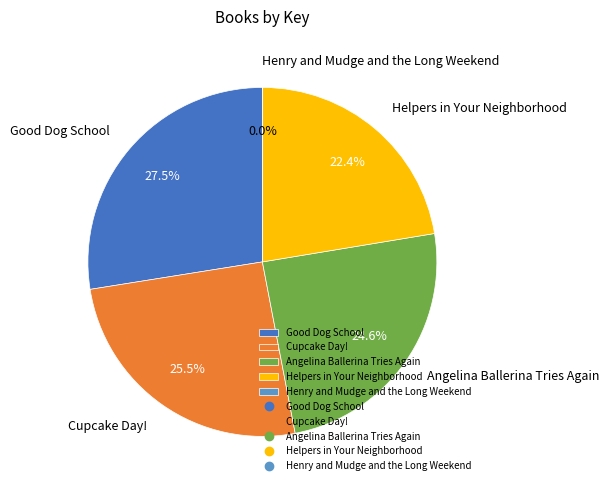

Which category has the biggest portion of the pie?

Good Dog School